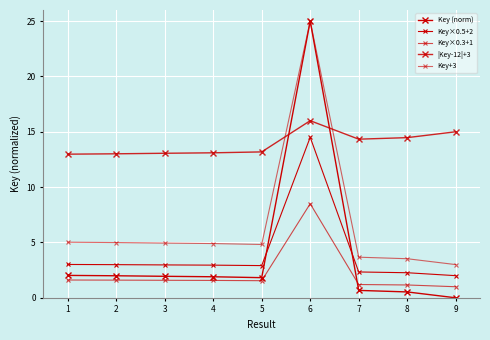

How many data points does each series have?

9